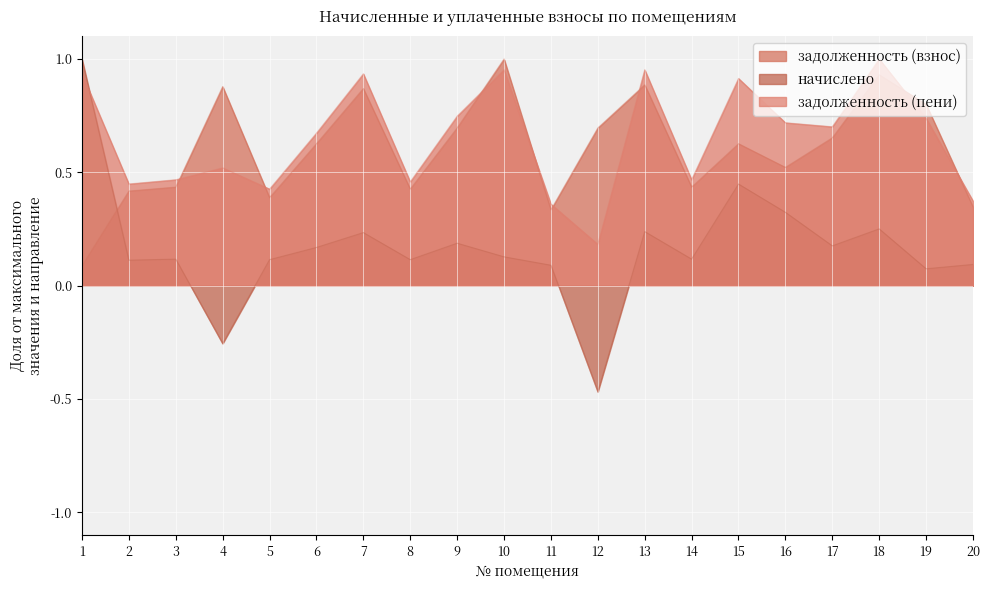

How many intersections are there between задолженность (взнос) and задолженность (пени)?

8